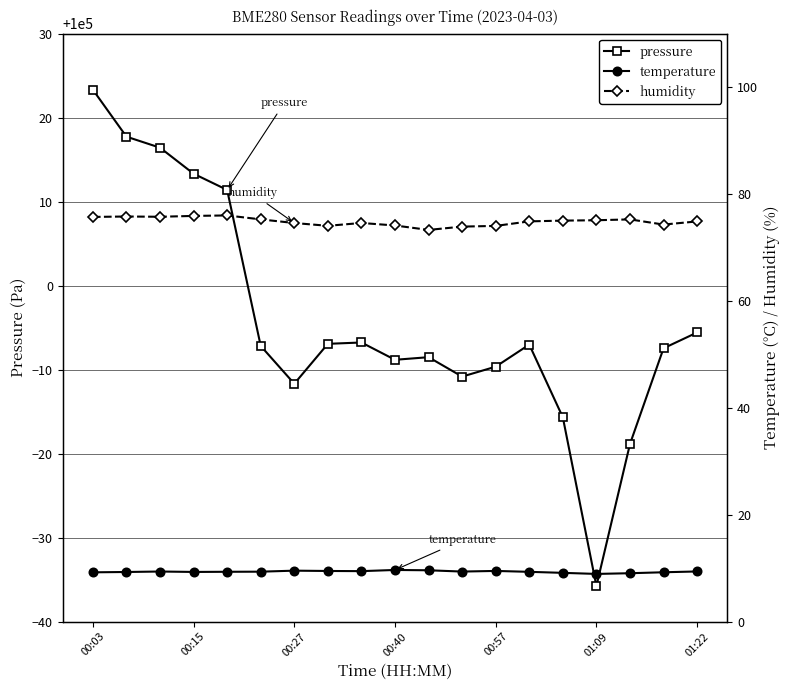

What position from the right is 13?

6